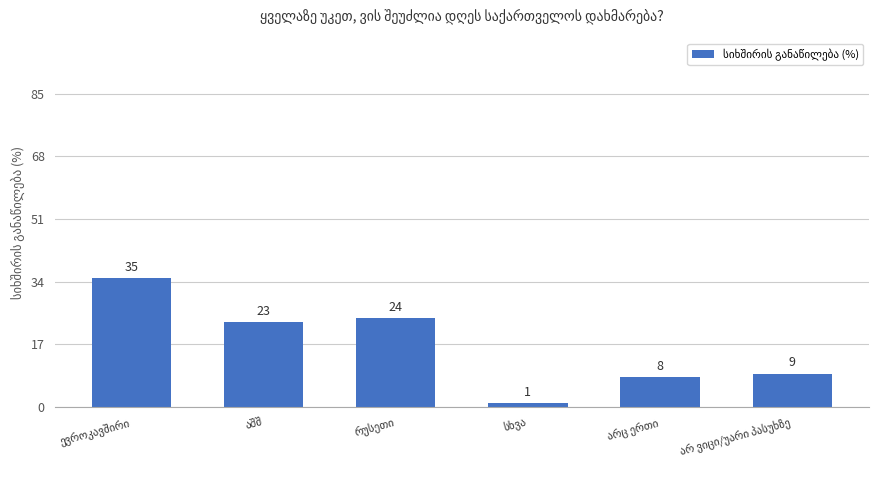

What is the maximum value shown in the chart?

35